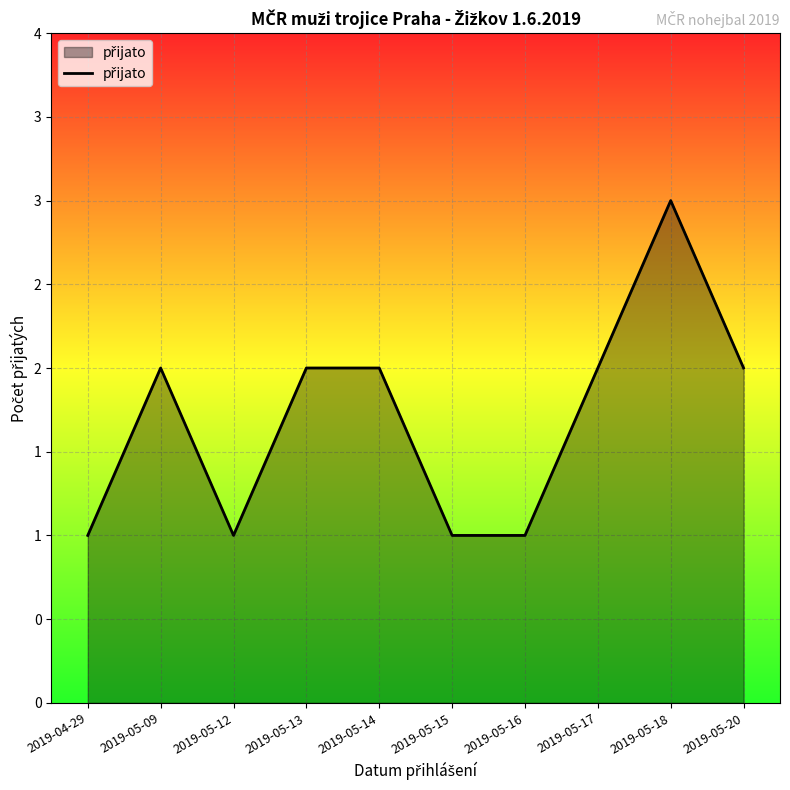

How many points are higher than both their immediate neighbors (excluding endpoints)?

2